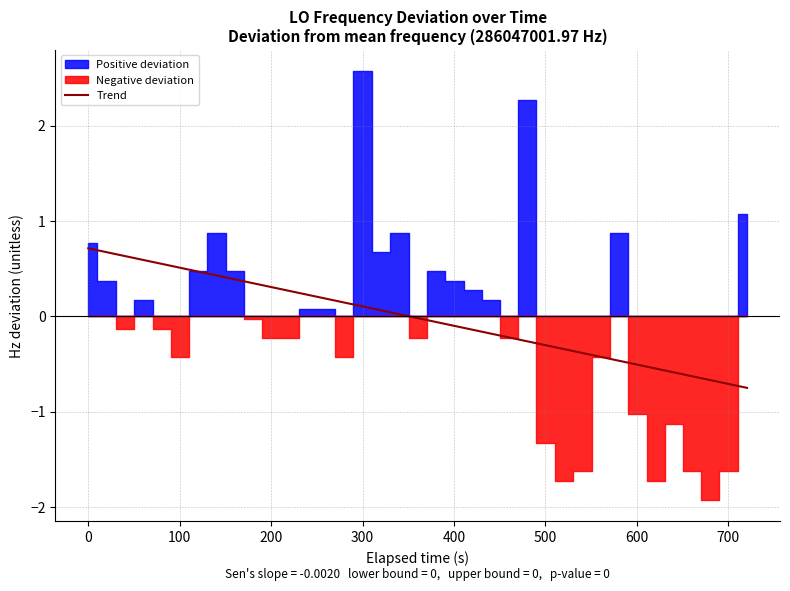

The value at 17 is 0.0. True or false?

False